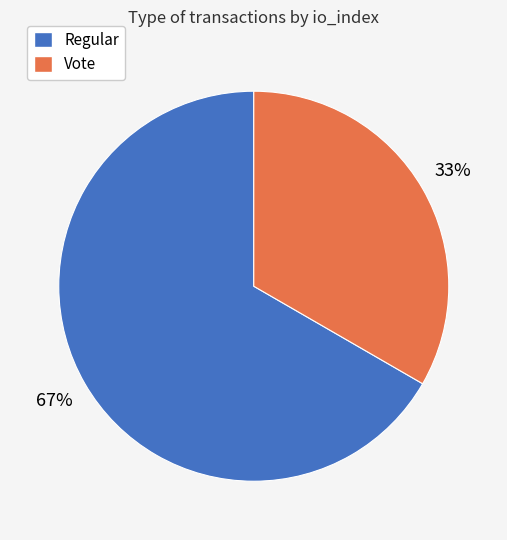

Is there any slice that represents more than half of the pie?

Yes